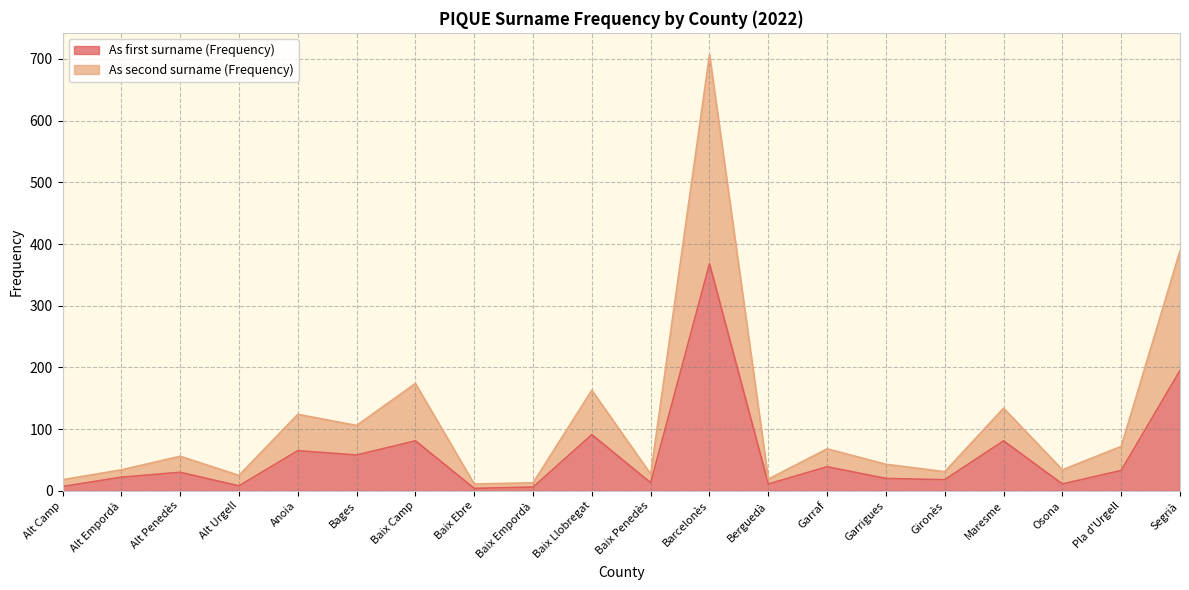

Where is the first local minimum for As second surname (Frequency)?

Alt Urgell